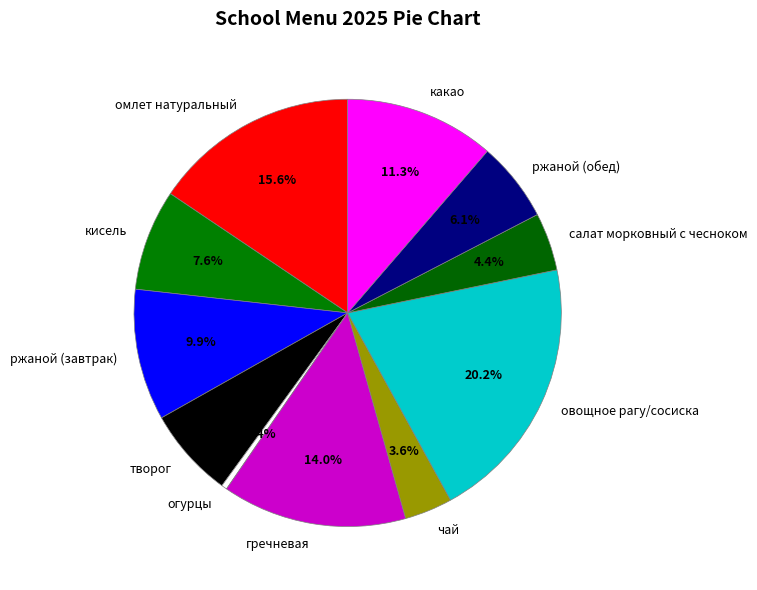

Which slice is the largest?

овощное рагу/сосиска